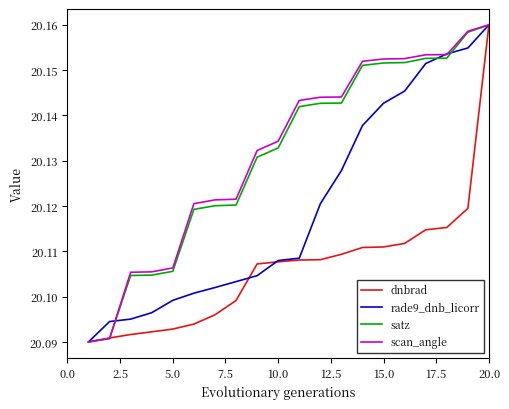

At how many categories does at least one series exceed 20?

20